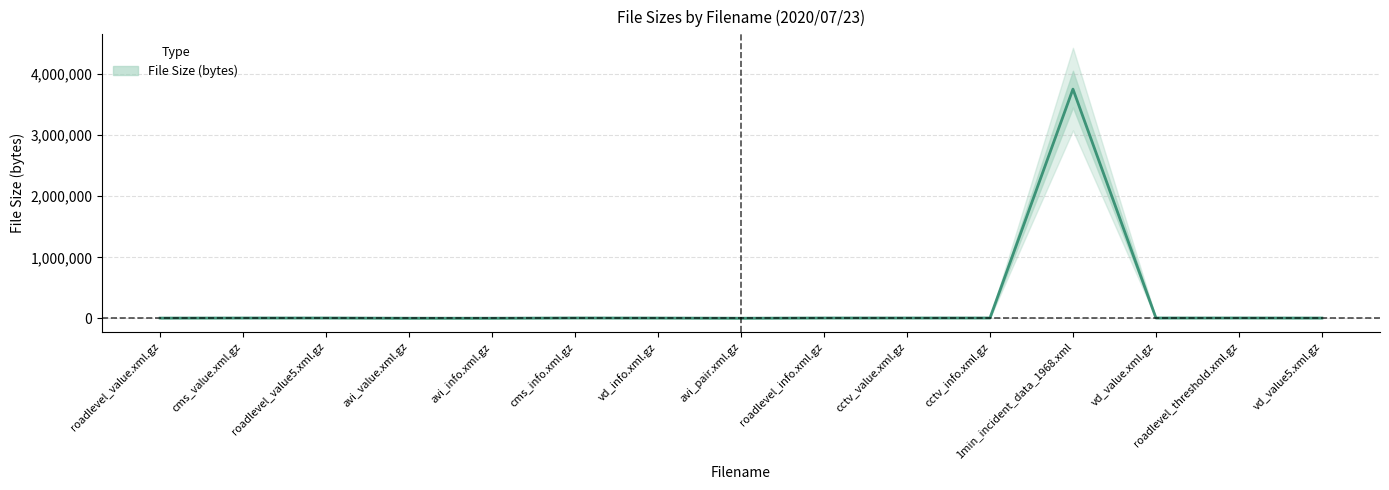

What is the average value?

254455